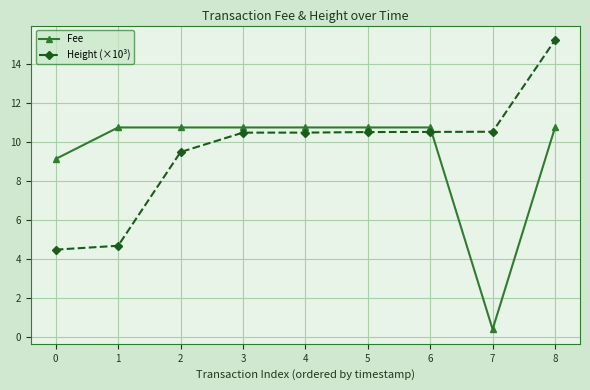

At which category is the sum across all series the highest?

8